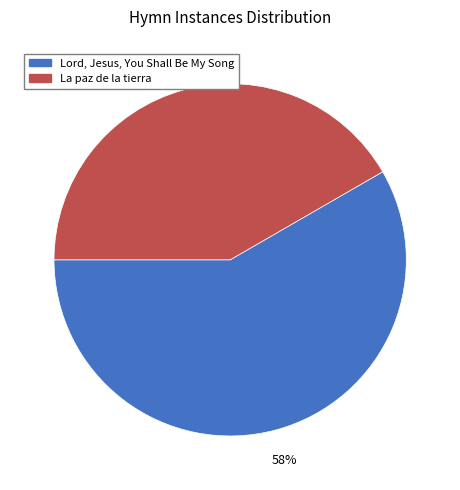

Which category has the smallest portion of the pie?

La paz de la tierra